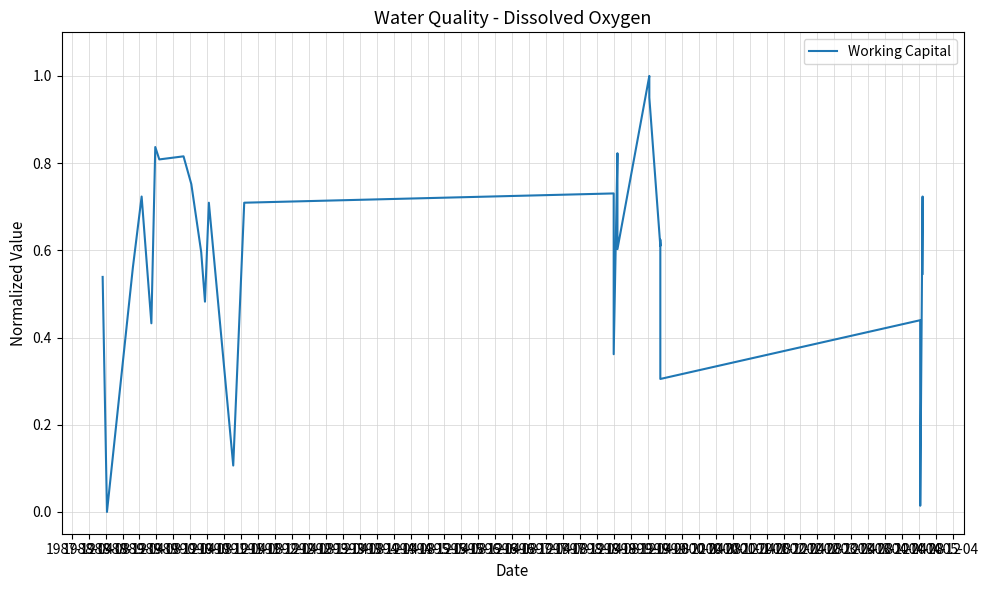

Is it true that the value at 1992-12 is 1.1?

False